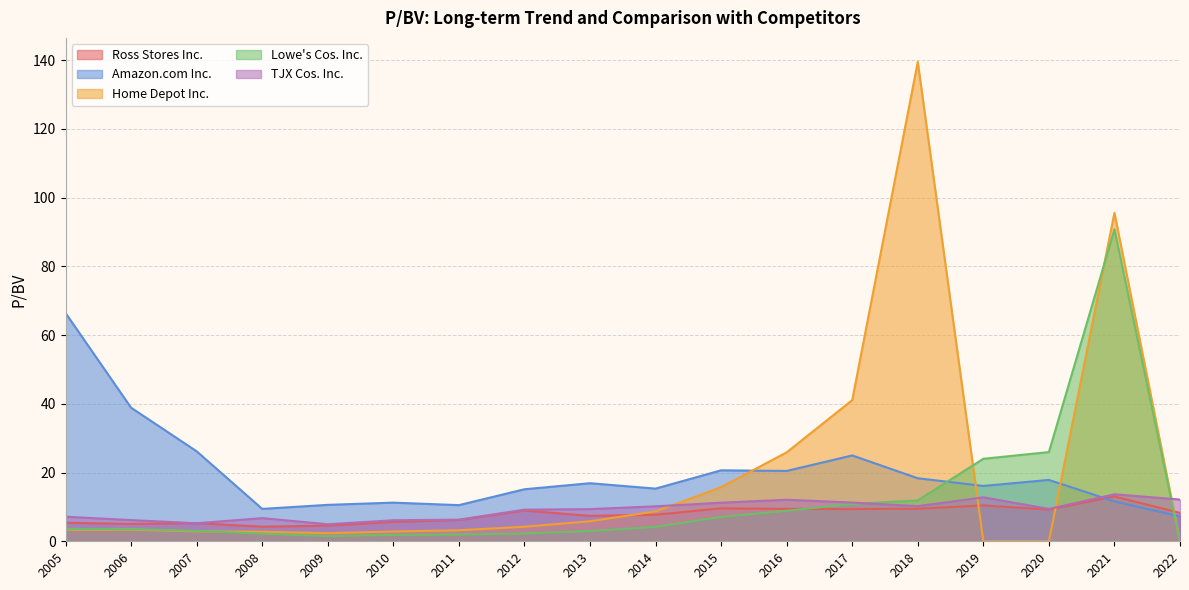

Rank the categories by Lowe's Cos. Inc. value from highest to lowest.

2021, 2020, 2019, 2018, 2017, 2016, 2015, 2014, 2005, 2006, 2007, 2013, 2012, 2008, 2011, 2010, 2009, 2022